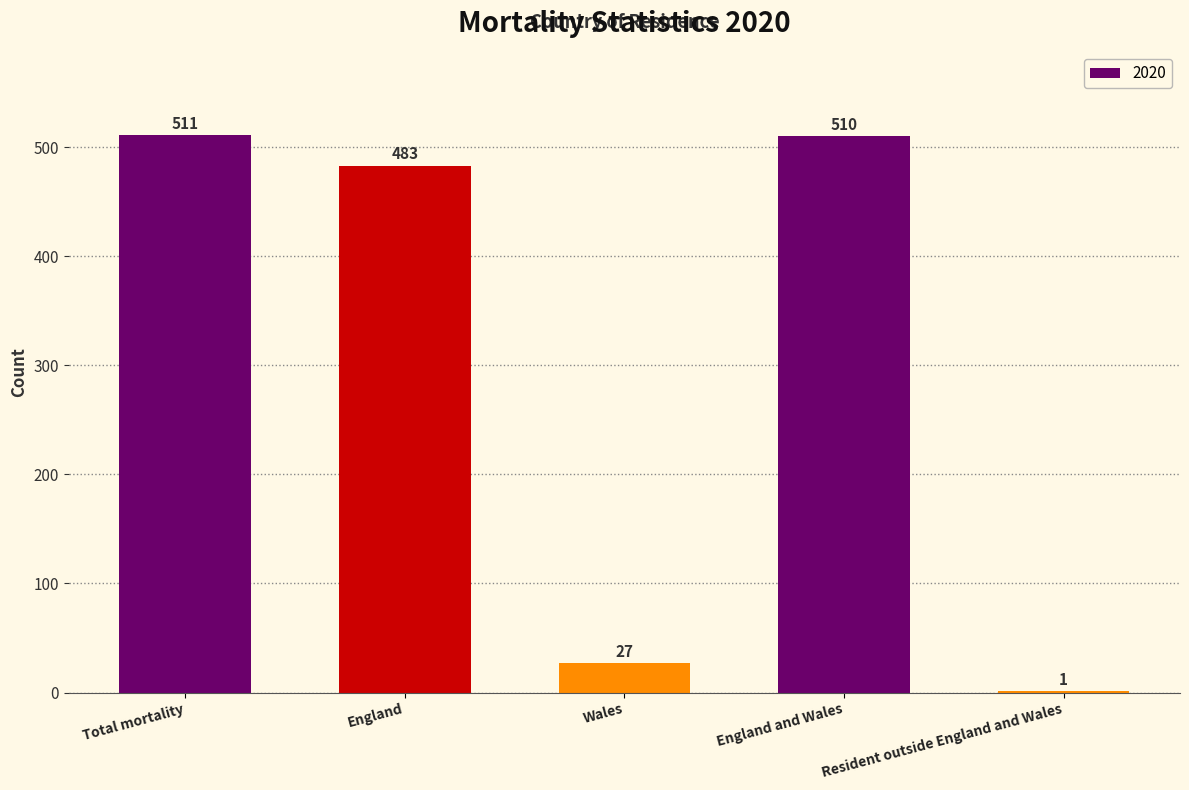

What is the change in value from England to Wales?

-456